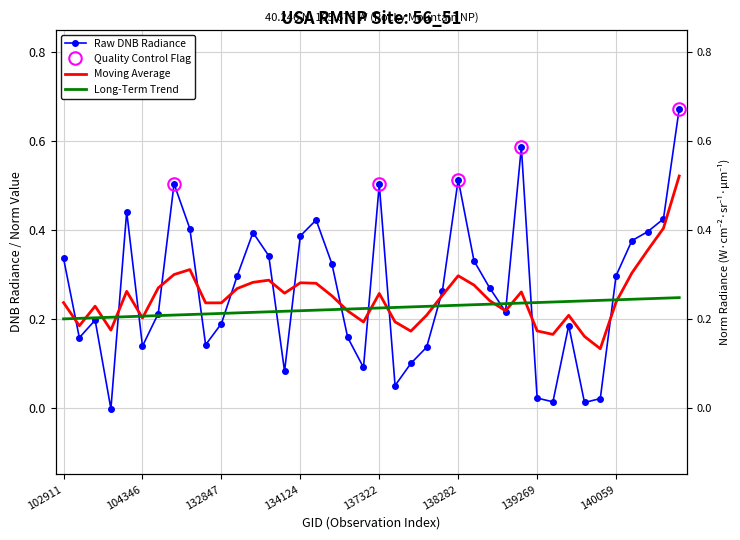

What is the sum of the five_year_ma values at 138296 and 134308?

0.5